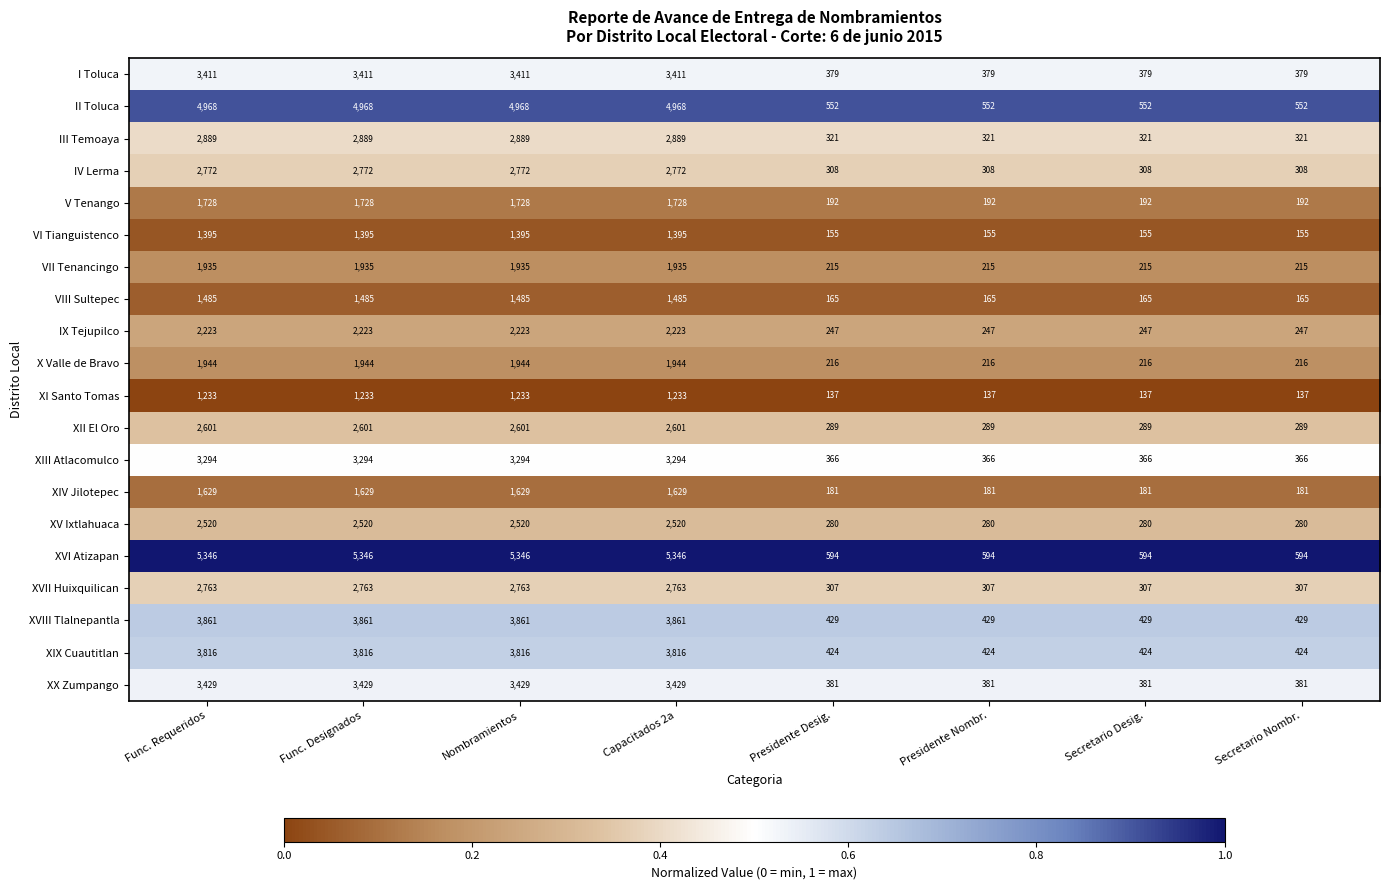

What is the total value across all series at Presidente Nombr.?

6138